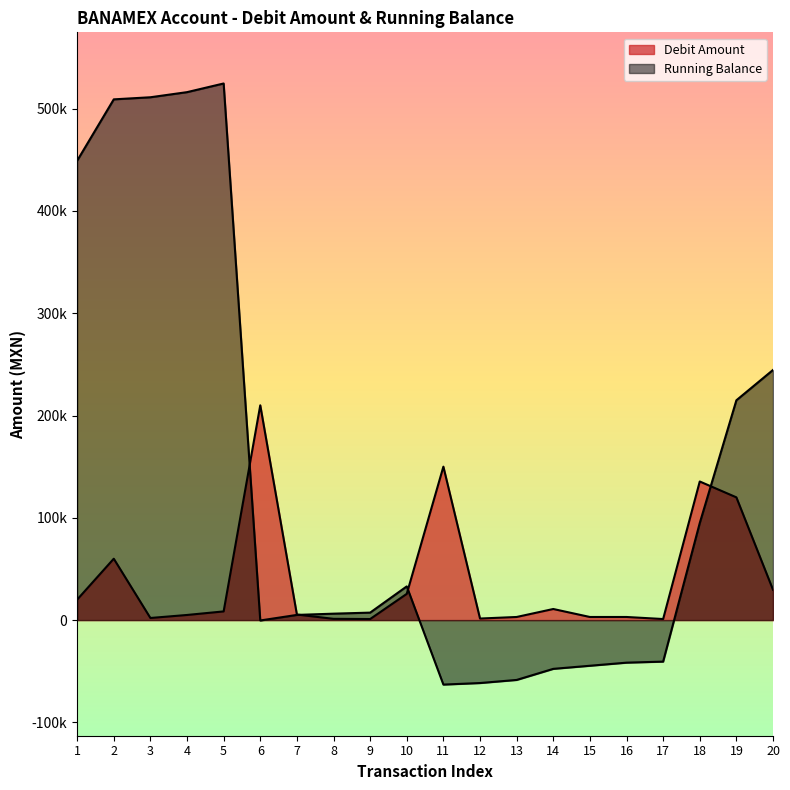

What is the maximum value for Debit Amount?

210000.0